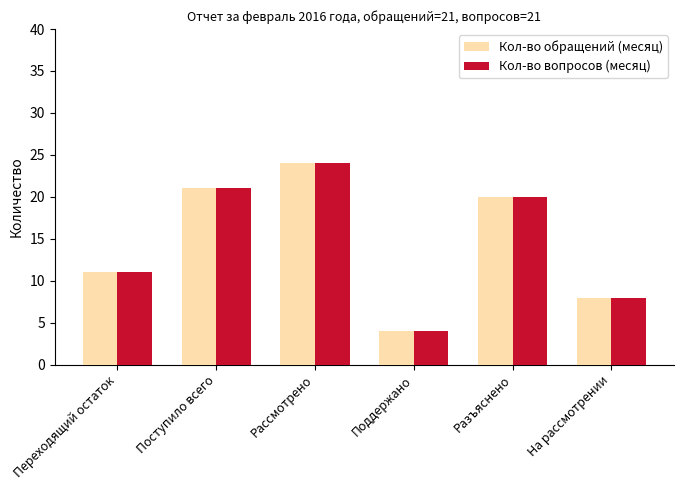

Count the number of categories in the chart.

6